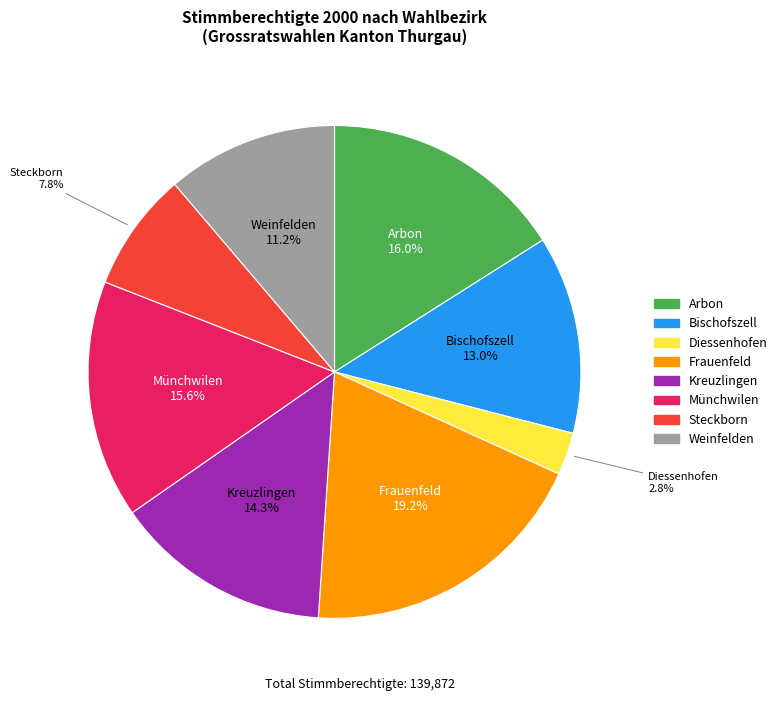

Does any single category account for the majority?

No